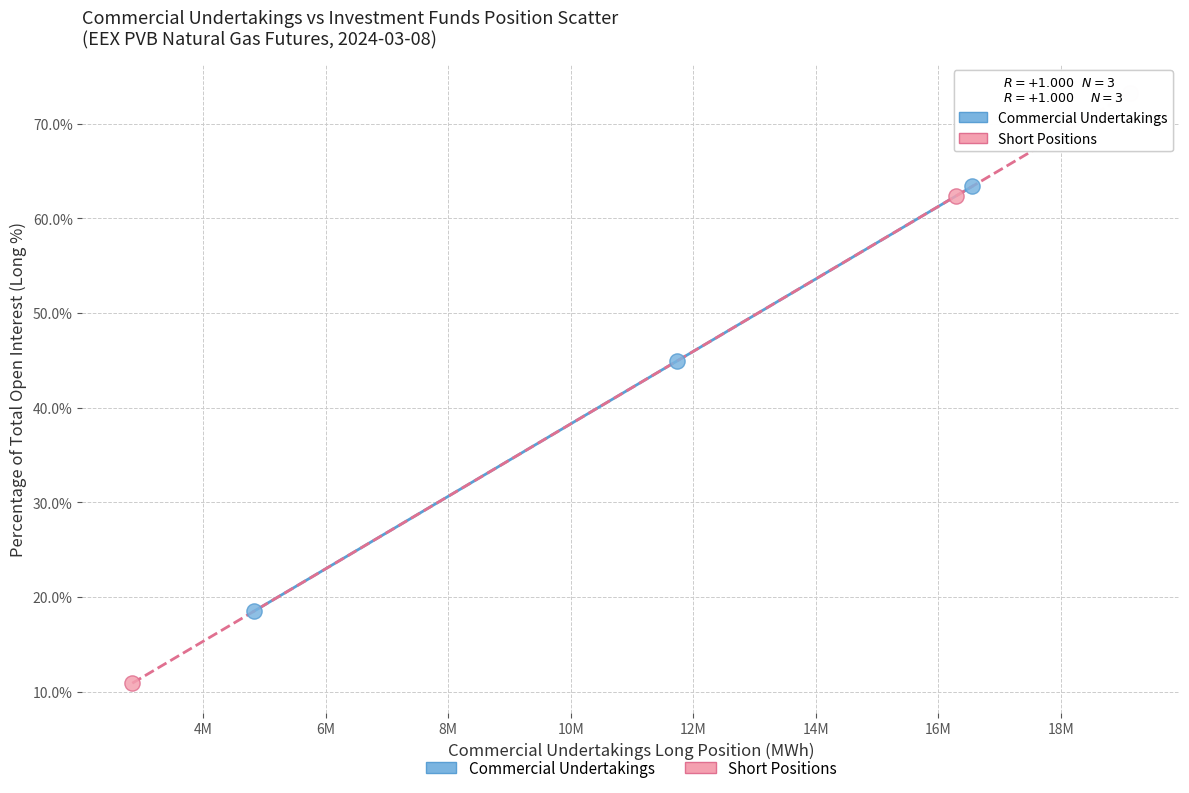

Which series has the widest spread of Y values?

Short Positions